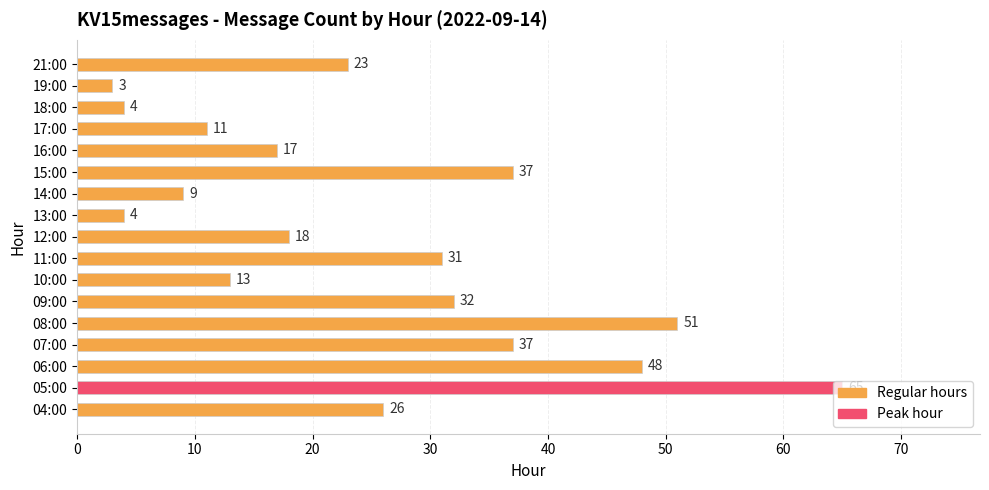

Read the value at 16:00.

17